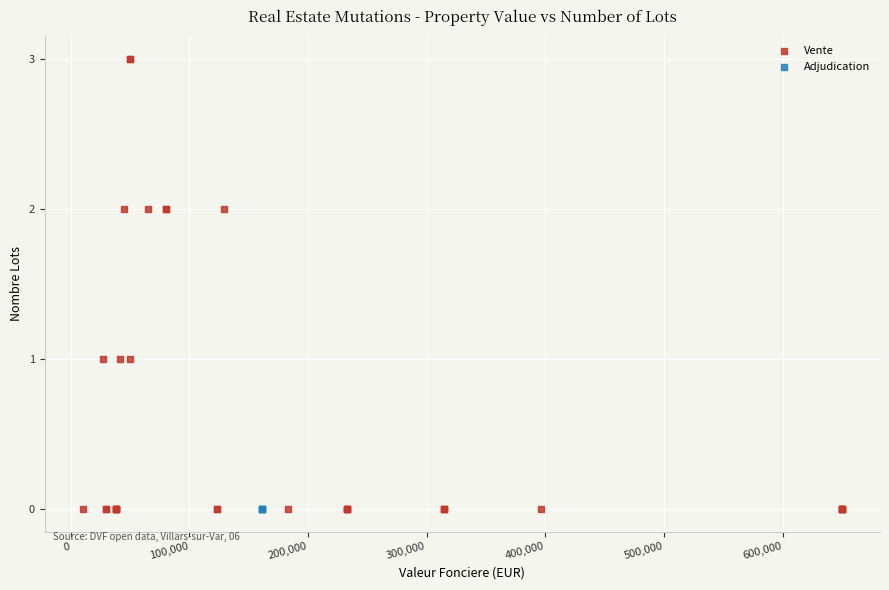

Which series contains the highest Y value?

Vente